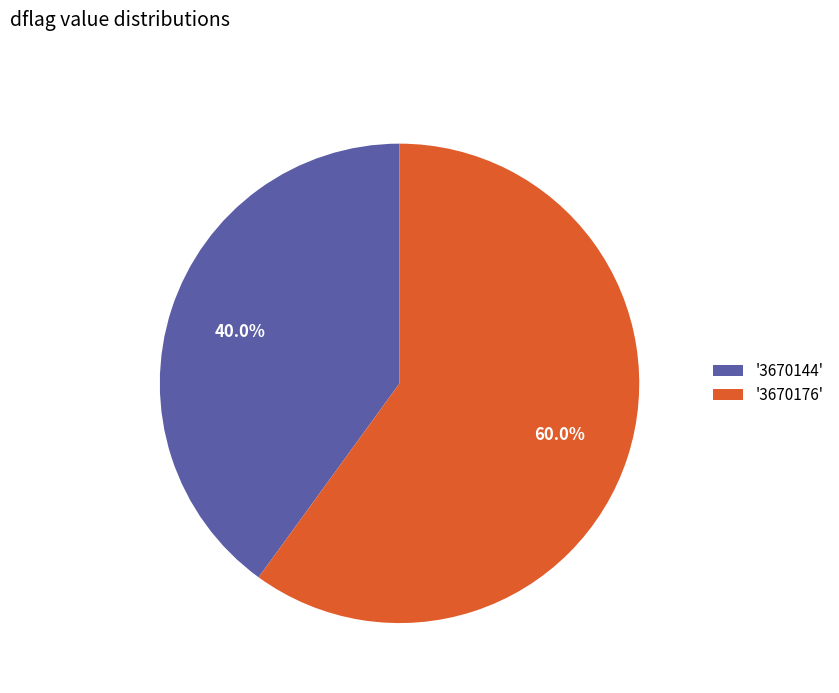

Do '3670144' and '3670176' together represent more than half of the pie?

Yes